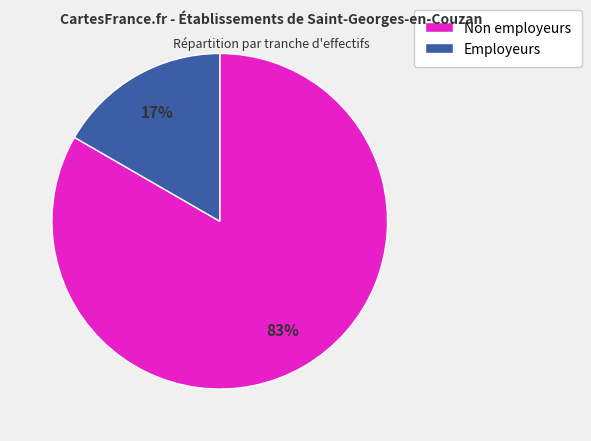

Which slice represents more than half of the pie?

Non employeurs